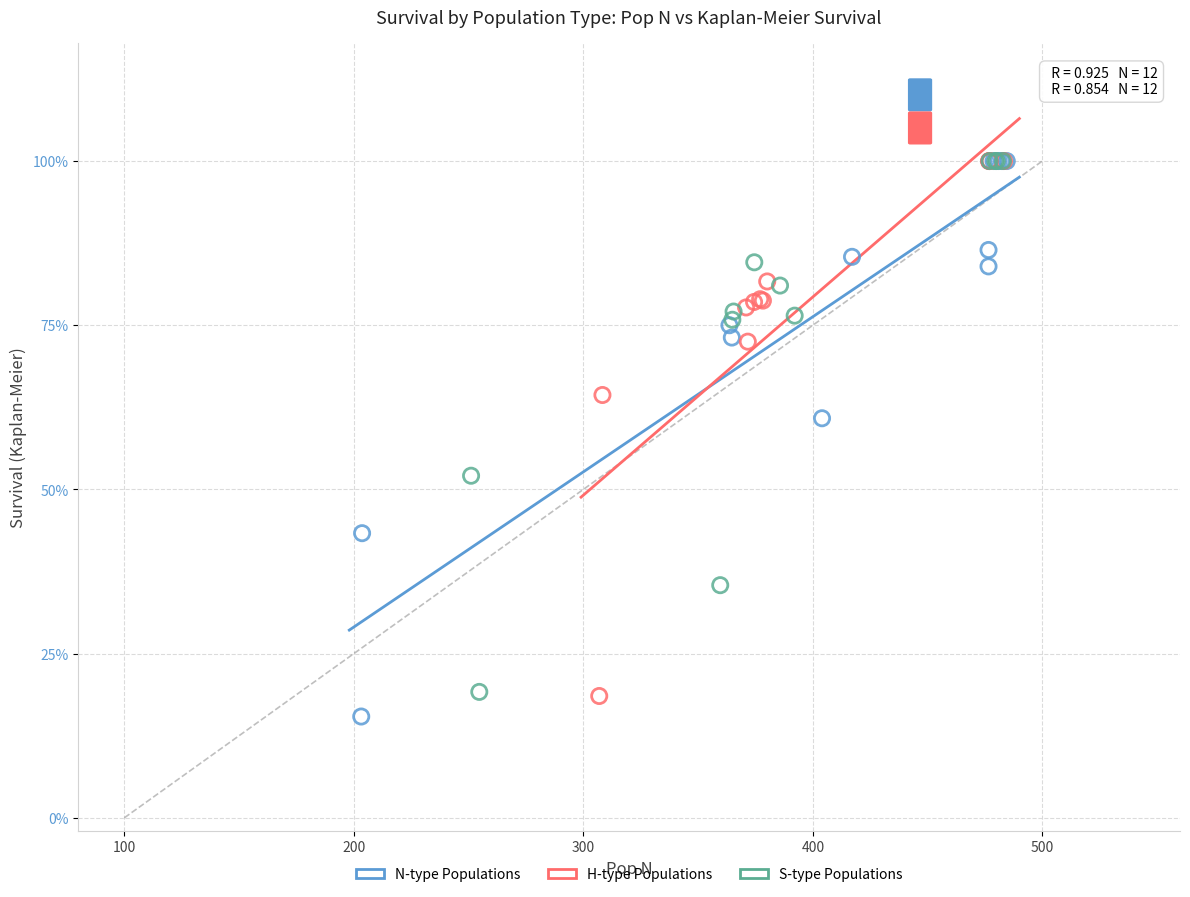

Which series contains the lowest Y value?

N-type Populations